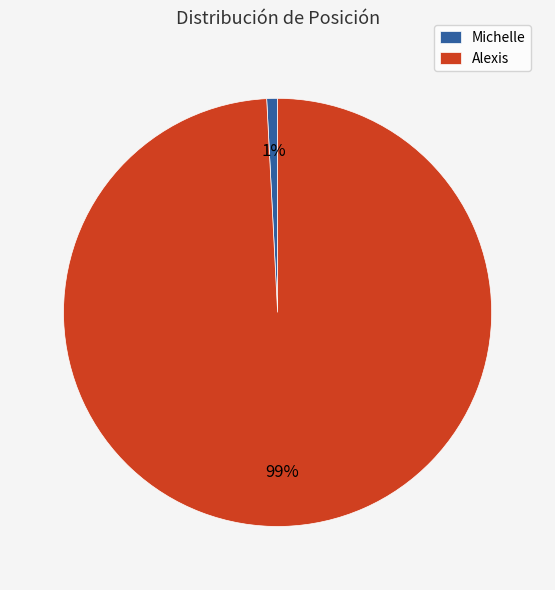

Rank the categories by value from highest to lowest.

Alexis, Michelle